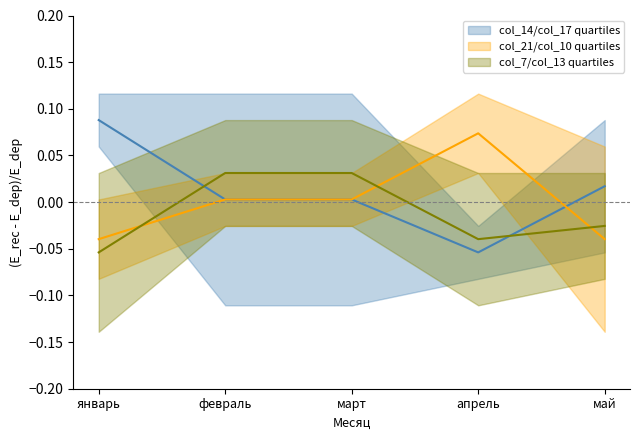

What is the label of the 3rd point from the right?

март